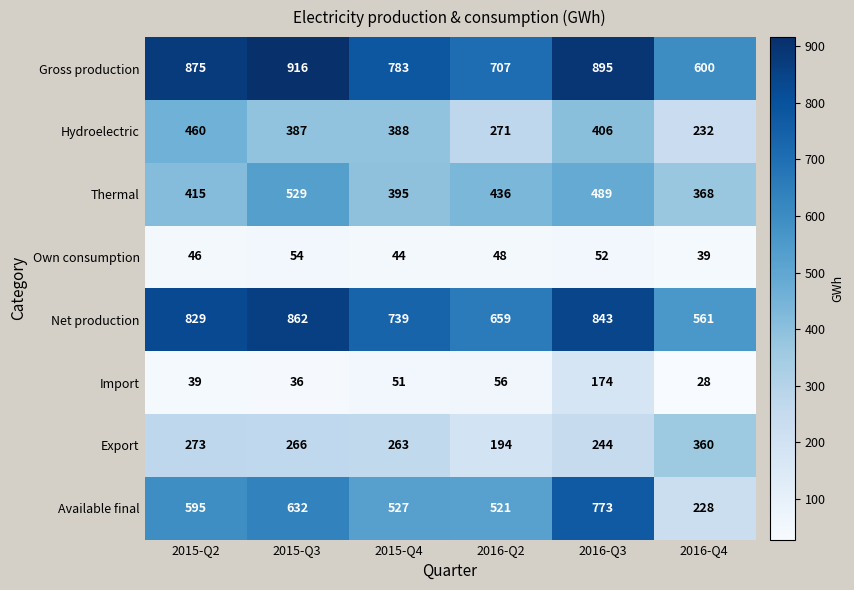

Which series has the largest total across all categories?

Gross production